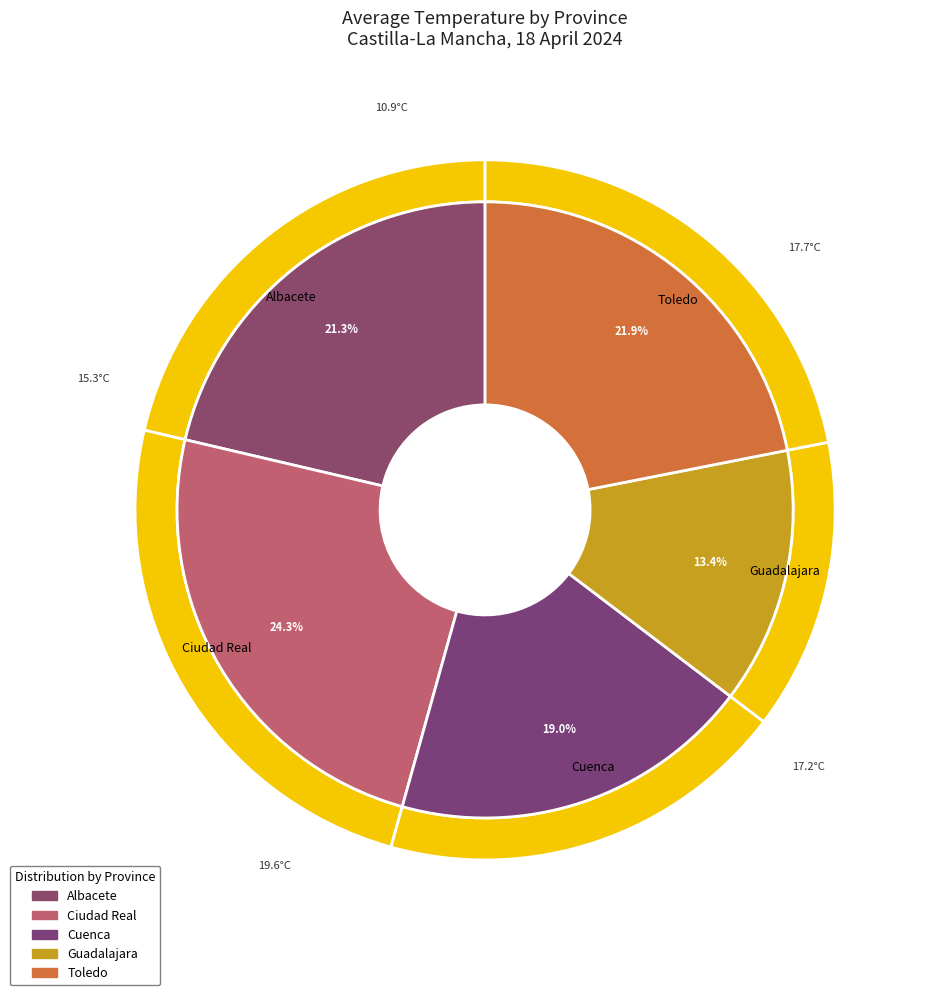

What percentage is the Guadalajara slice, to the nearest percent?

13%